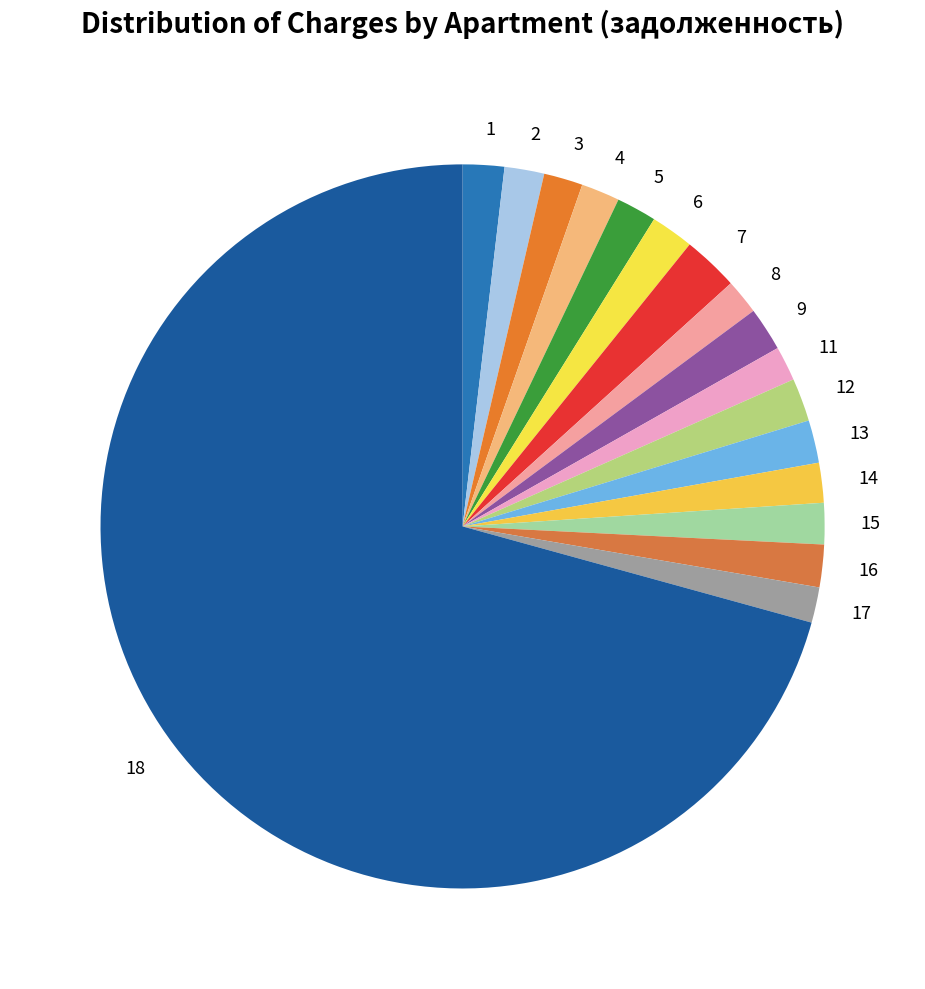

Approximately how many times larger is the value at 16 compared to 8?

1.2